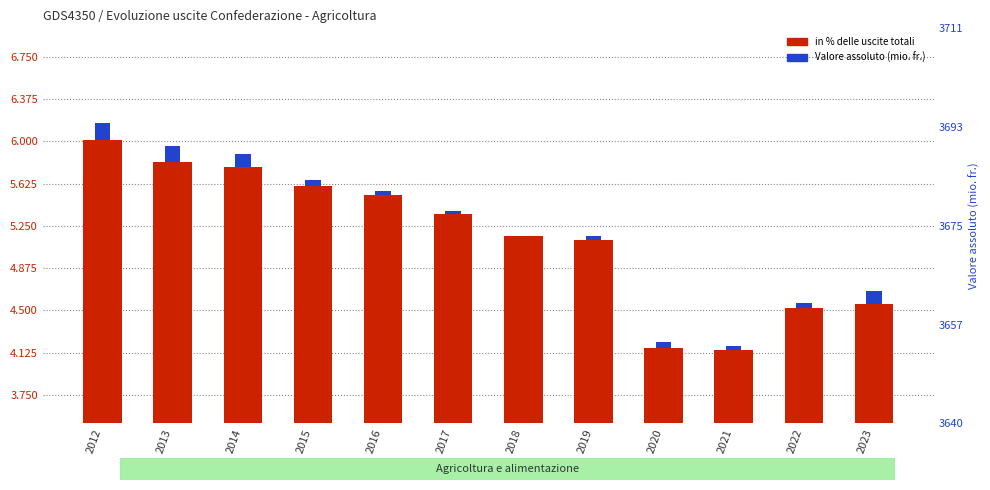

Does the chart contain any negative values?

No